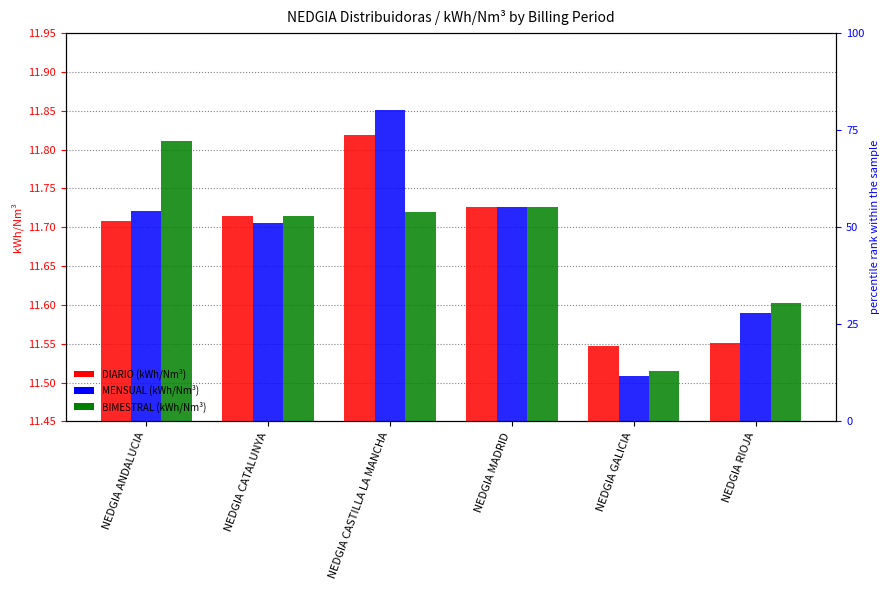

The value of MENSUAL (kWh/Nm³) at NEDGIA ANDALUCIA is 6.2. True or false?

False